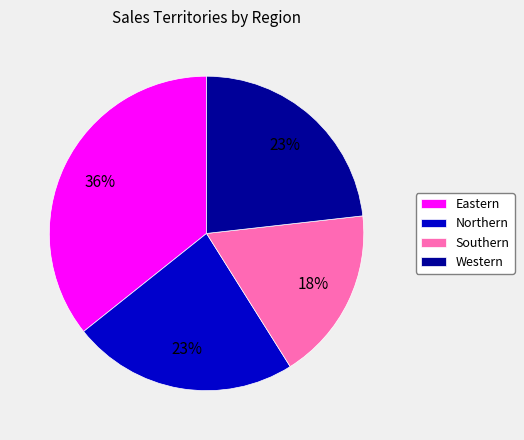

Do Eastern and Northern together represent more than half of the pie?

Yes